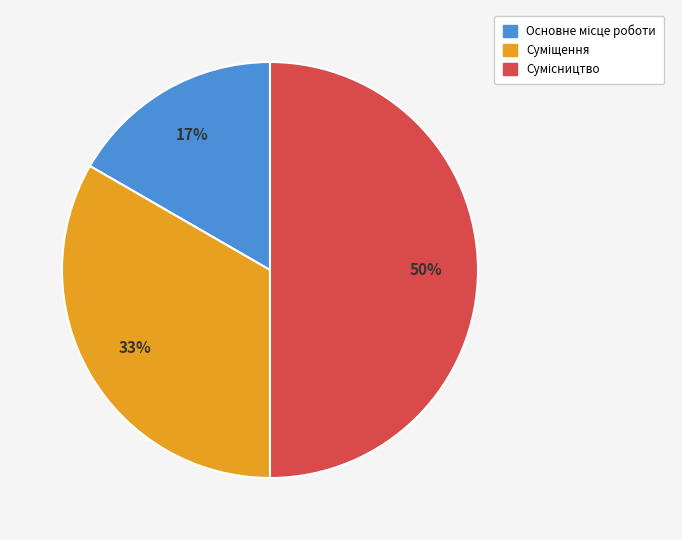

To the nearest percent, what is the average slice percentage?

33%